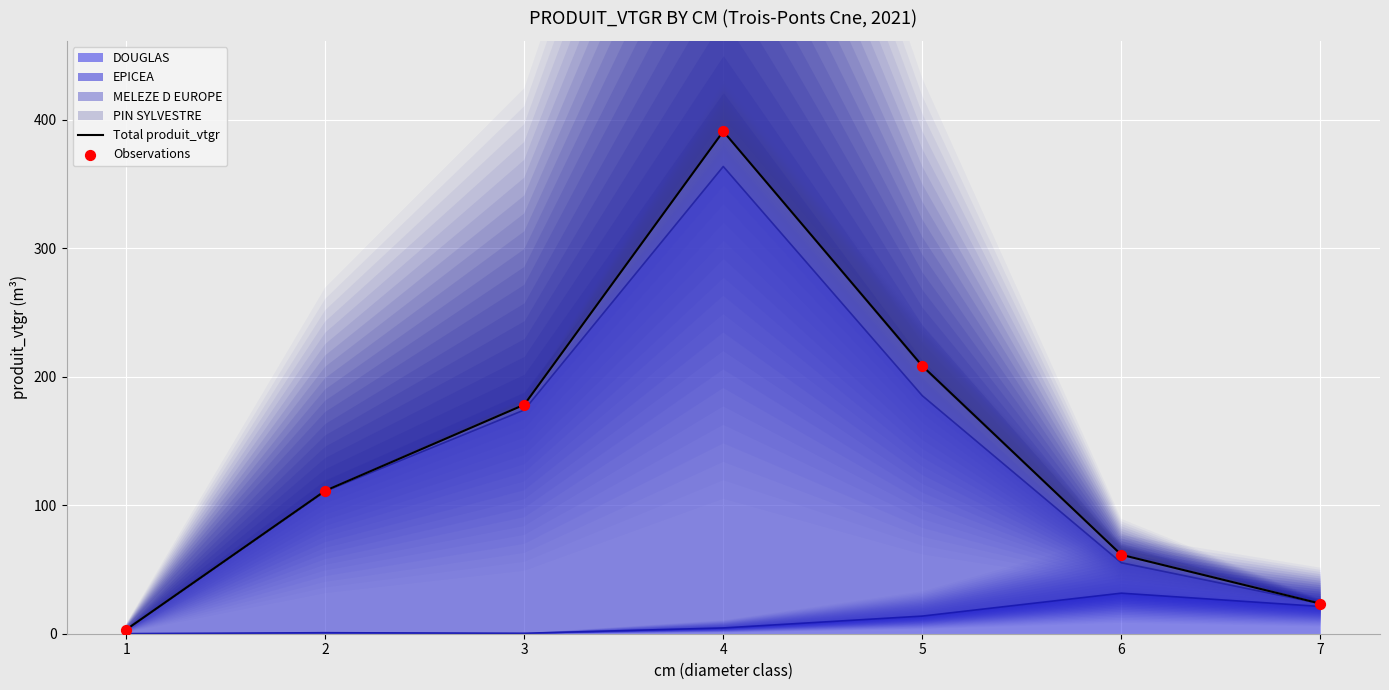

At which category is the sum across all series the highest?

4